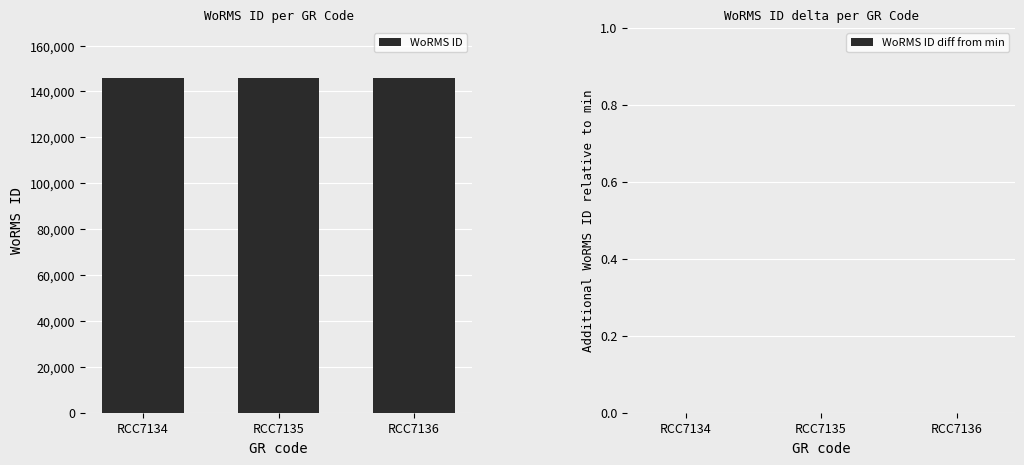

Which has a higher value, RCC7135 or RCC7134?

RCC7135